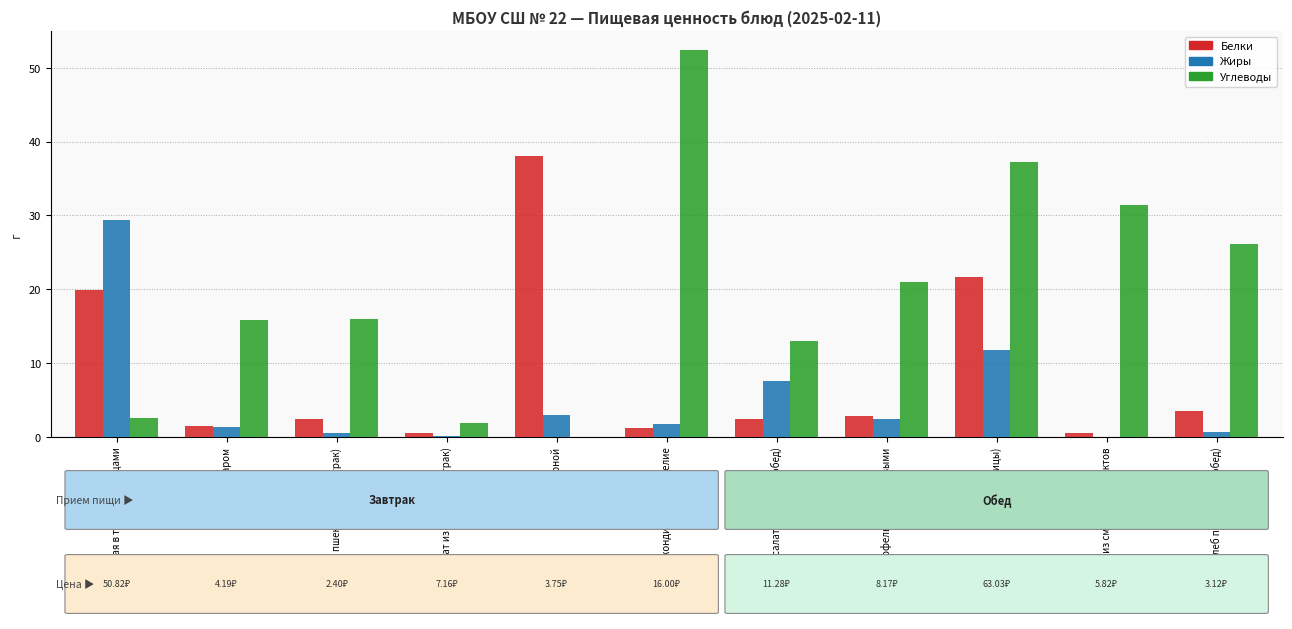

What is the sum of all Белки values?

94.7